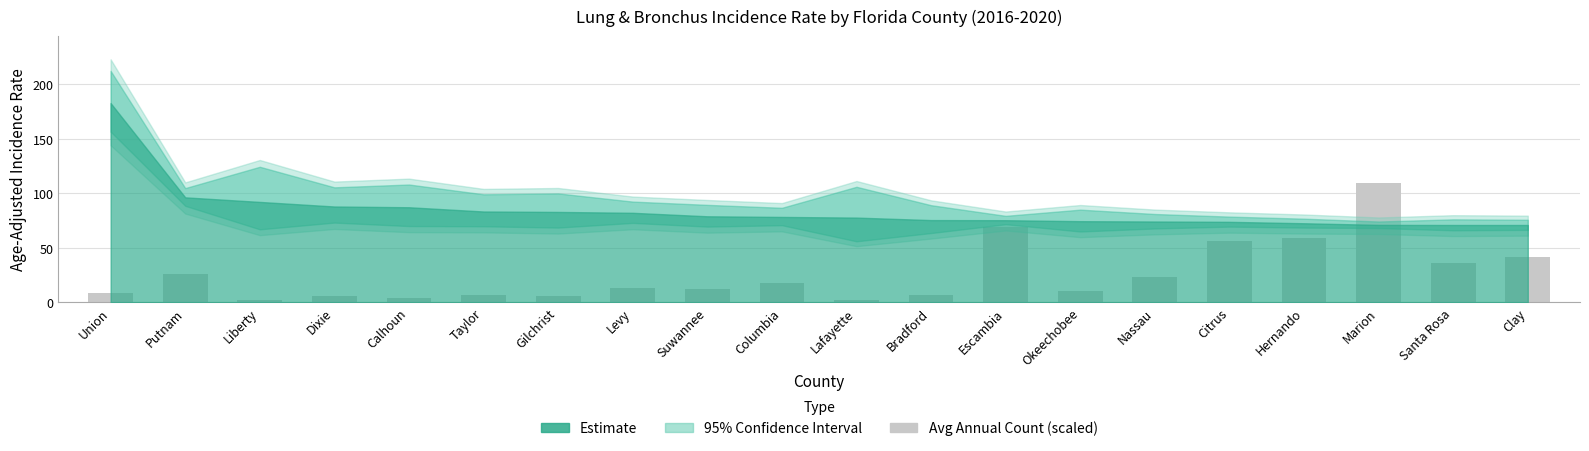

Which has a higher value, Suwannee or Union?

Suwannee